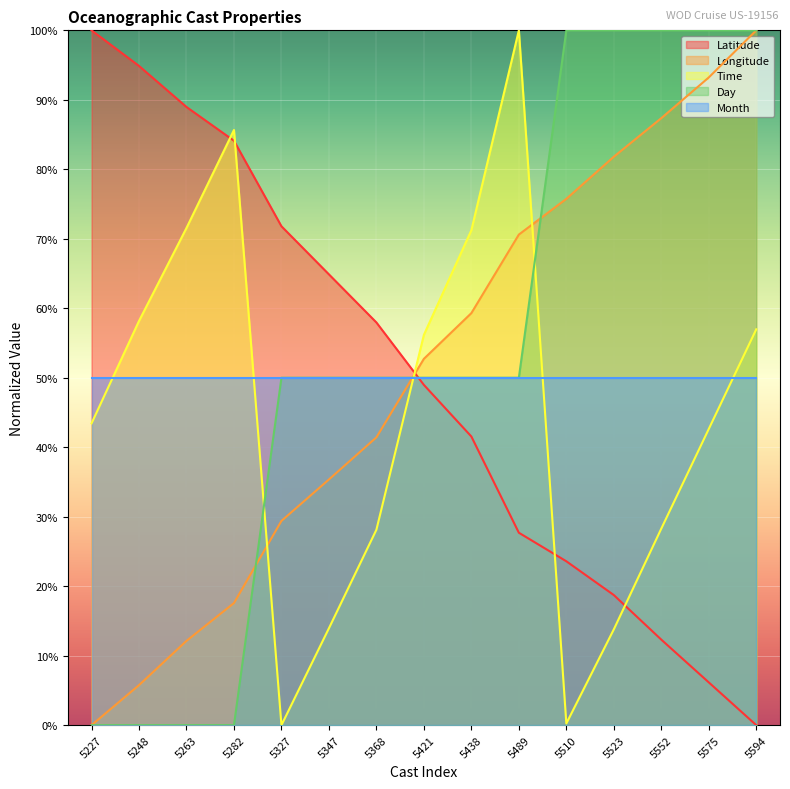

What is the sum of all Day values?

800.0